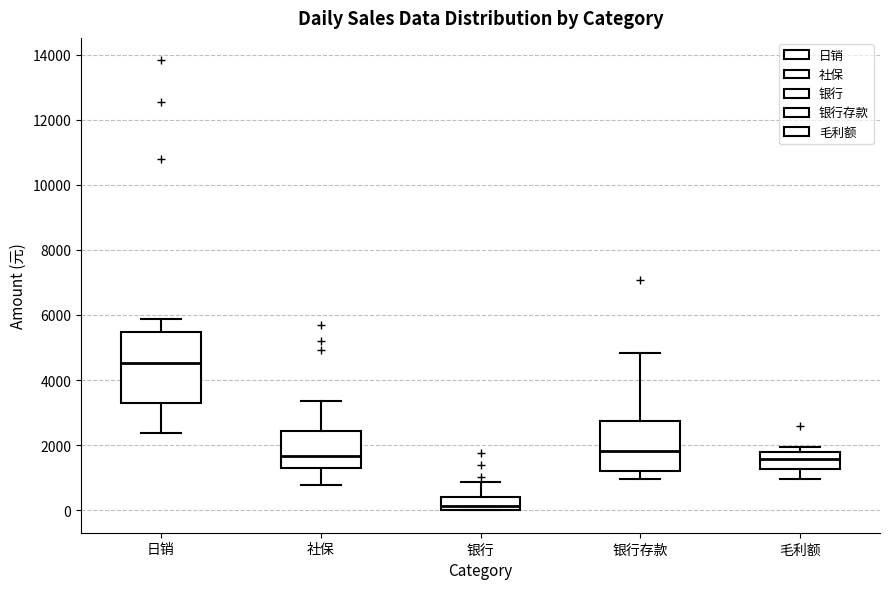

Reading left to right, transcribe this box plot: for each box, give where its median line is, the range the box spans, and where its two whiskers end, as read against the y-axis. The values are not printed on the chart, so give them approximately, as read against the axis.

日销: median 4600, box 3200 to 5400, whiskers 2400 to 5800
社保: median 1600, box 1400 to 2400, whiskers 800 to 3400
银行: median 200, box 0 to 400, whiskers 0 to 800
银行存款: median 1800, box 1200 to 2800, whiskers 1000 to 4800
毛利额: median 1600, box 1200 to 1800, whiskers 1000 to 2000